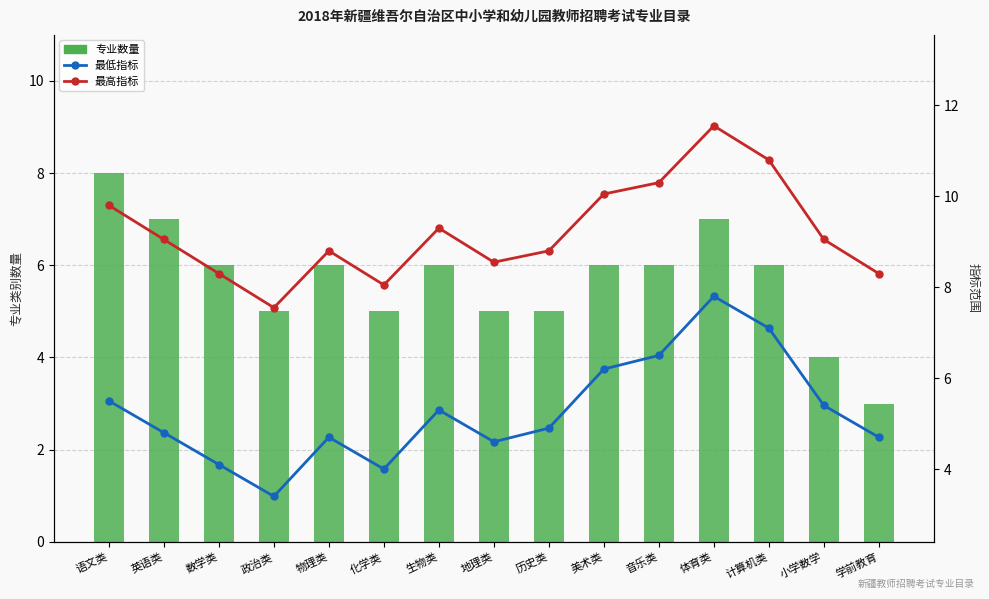

Where is 专业数量 nearest to the value 5?

政治类